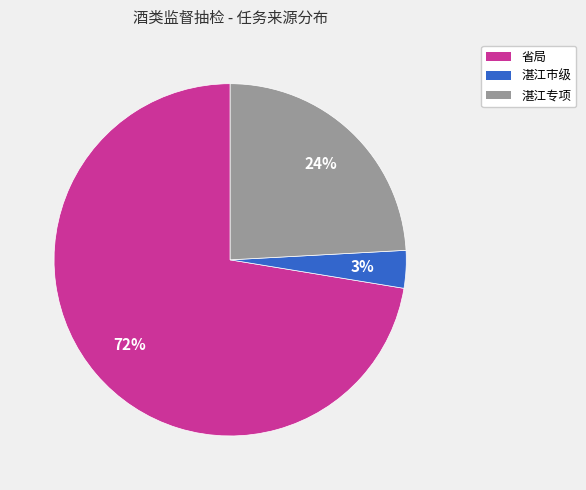

What percentage is the 湛江专项 slice, to the nearest percent?

24%